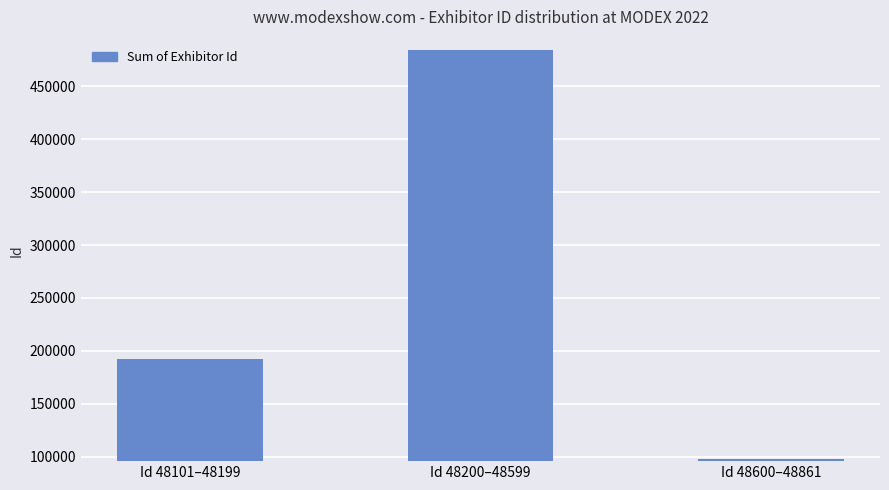

Between Id 48200–48599 and Id 48600–48861, which is larger?

Id 48200–48599